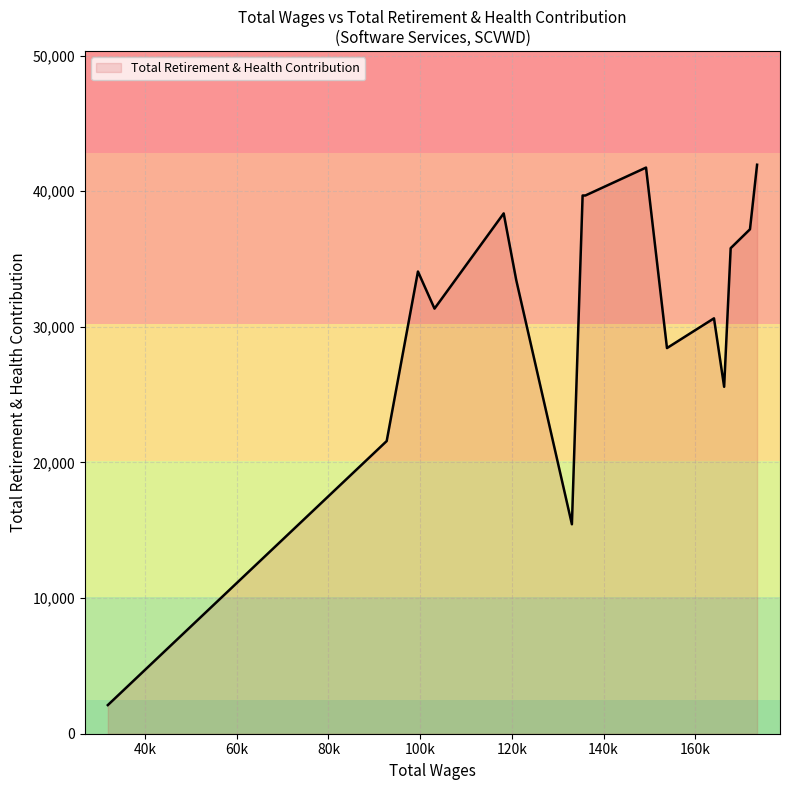

What is the maximum value shown in the chart?

41956